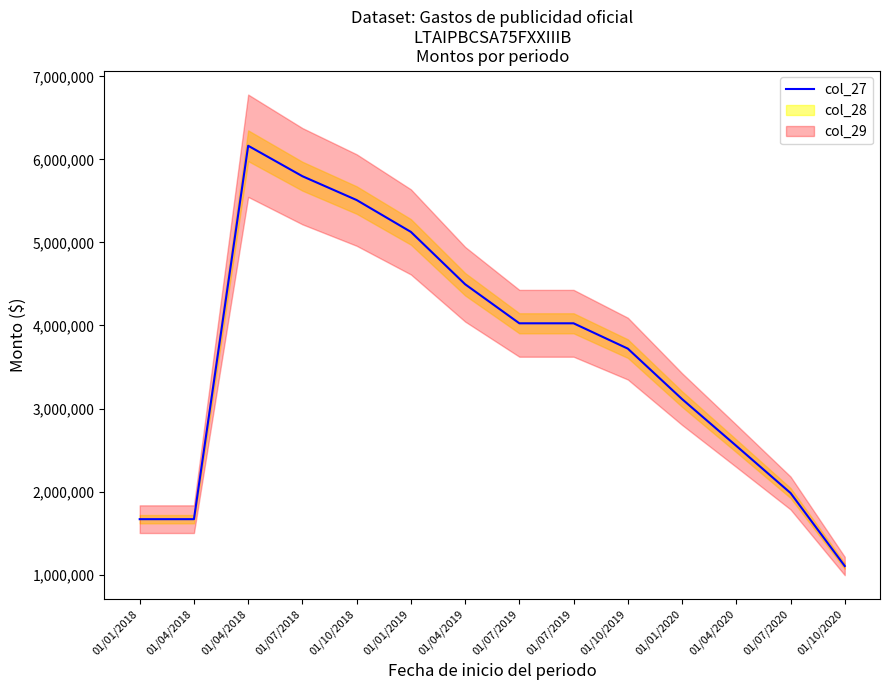

True or false: there are more than 0 points higher than both neighbors.

True